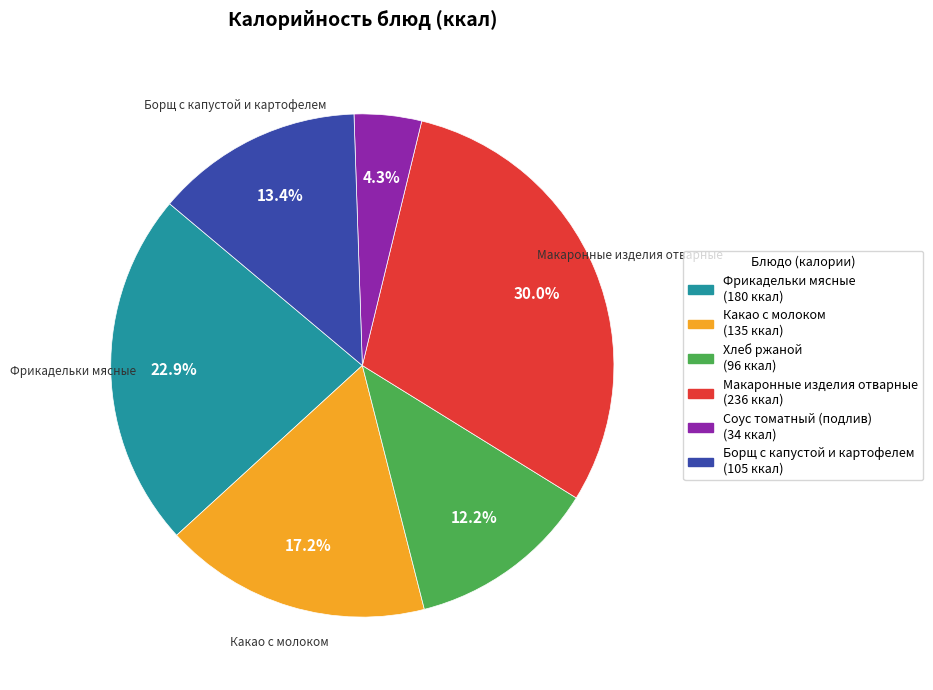

Is there any slice that represents more than half of the pie?

No